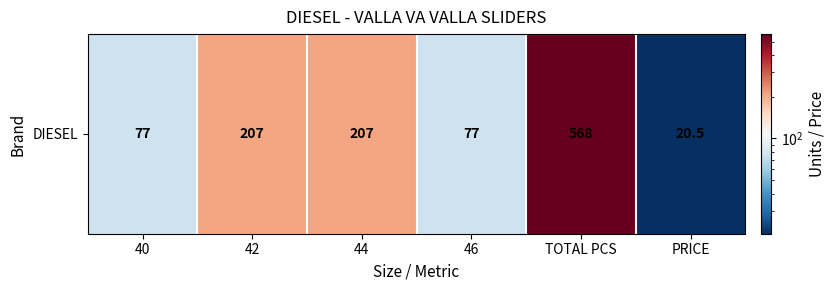

Reading left to right, transcribe all the data shown in this chart.

40=77.0	42=207.0	44=207.0	46=77.0	TOTAL PCS=568.0	PRICE=20.5